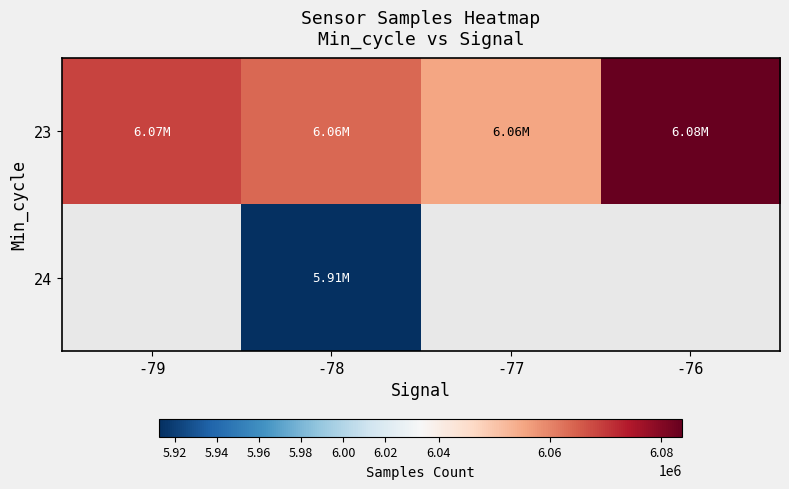

Is the value of 24 at -78 greater than the value of 23 at -79?

No